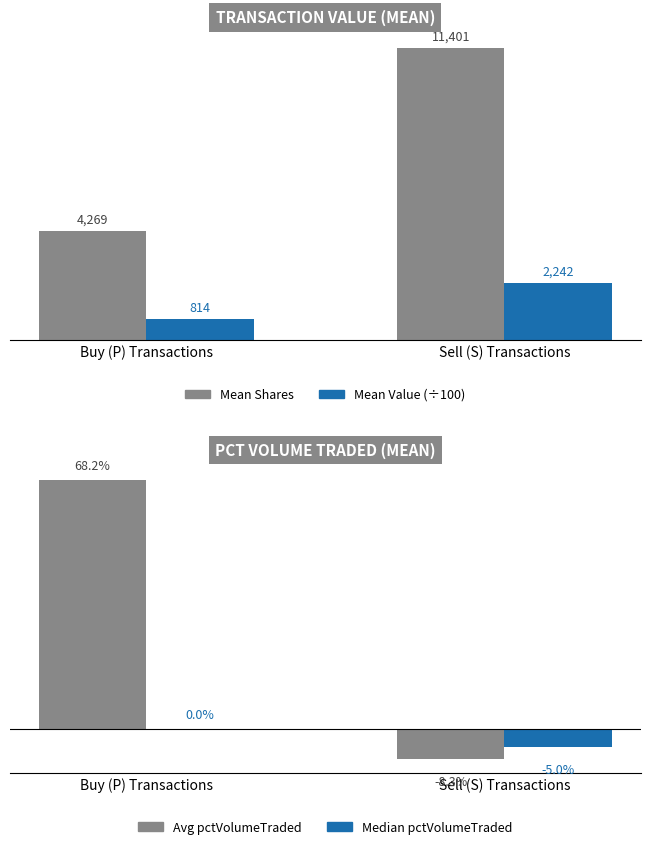

Reading left to right, transcribe all the data shown in this chart.

Mean Shares: 4269.2	11401.2
Mean Value (÷100): 814.3	2241.7
Avg pctVolumeTraded: 68.2	-8.3
Median pctVolumeTraded: 0.0	-5.0